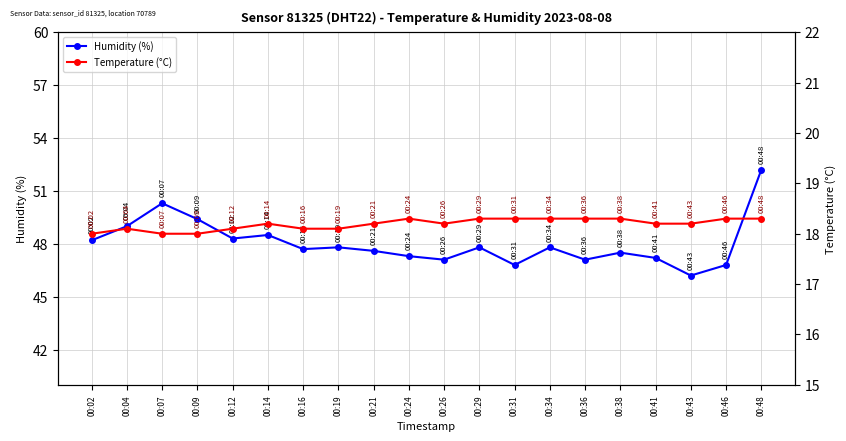

Read the Humidity (%) value at 00:24.

47.3